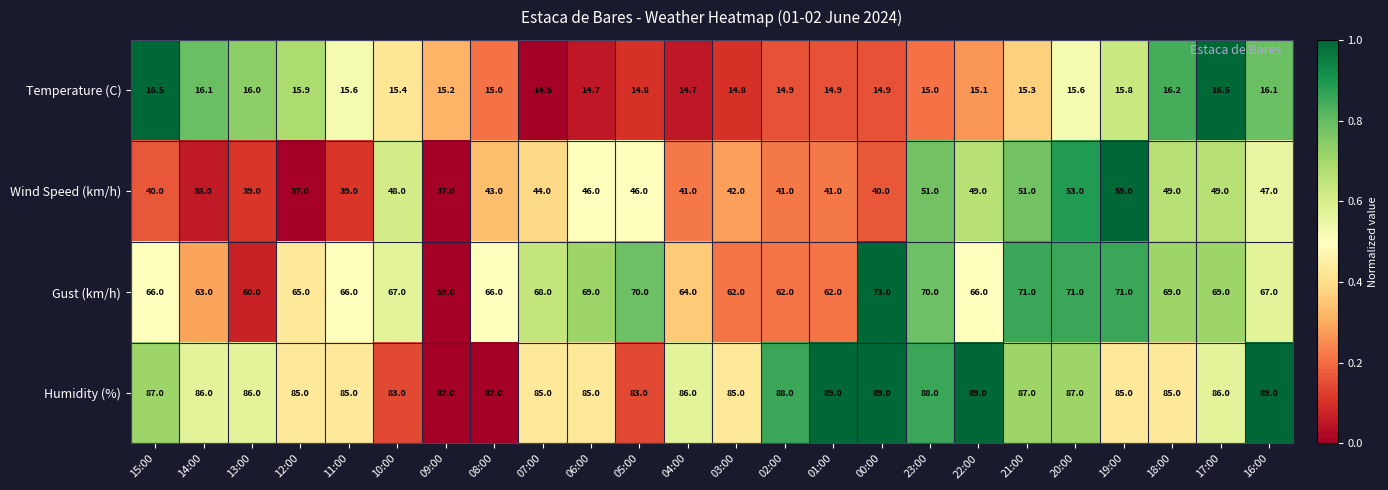

What is the sum of the Gust (km/h) values at 11:00 and 10:00?

133.0